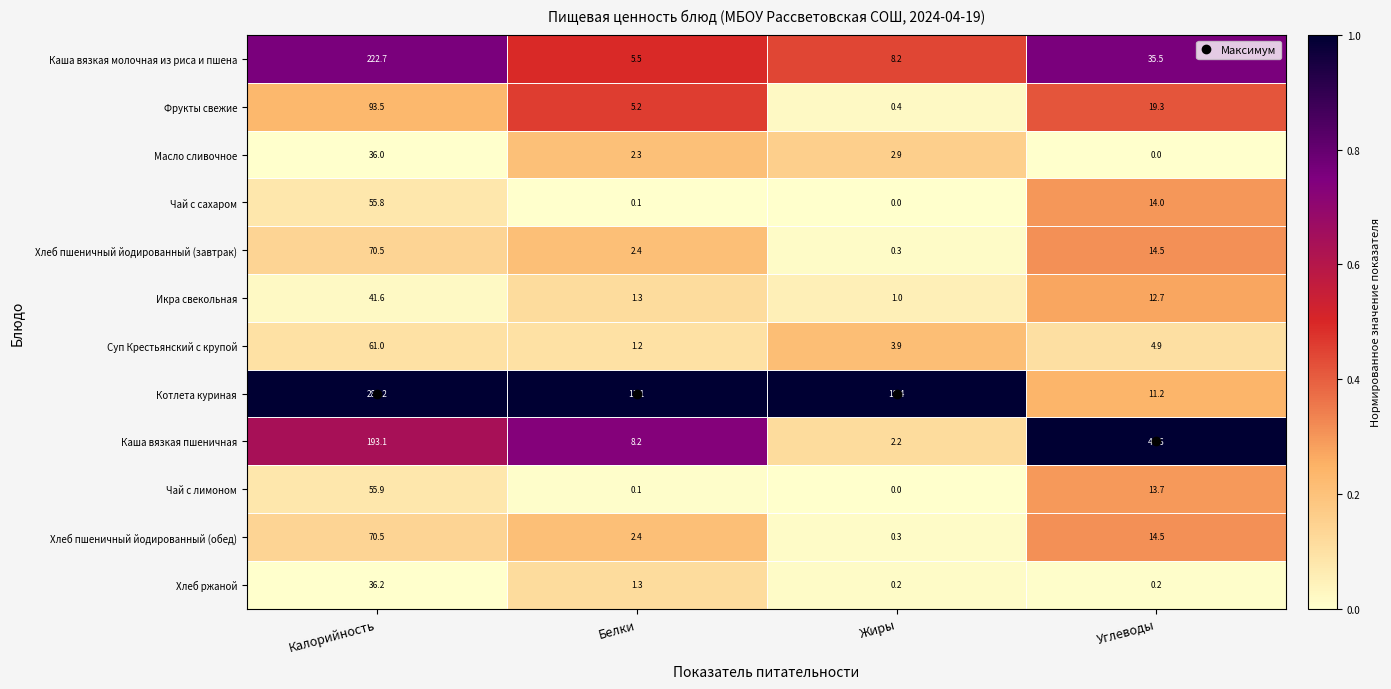

Between Калорийность and Жиры, which series saw the biggest shift?

Котлета куриная